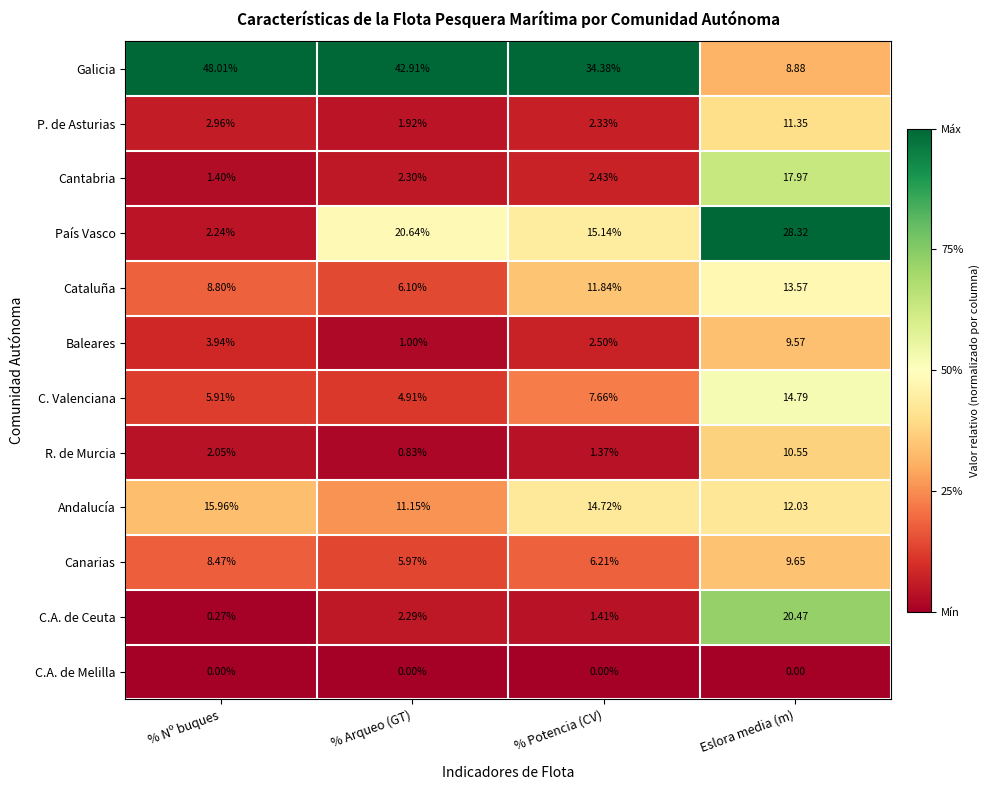

Rank the series at % Nº buques from lowest to highest value.

C.A. de Melilla, C.A. de Ceuta, Cantabria, R. de Murcia, País Vasco, P. de Asturias, Baleares, C. Valenciana, Canarias, Cataluña, Andalucía, Galicia